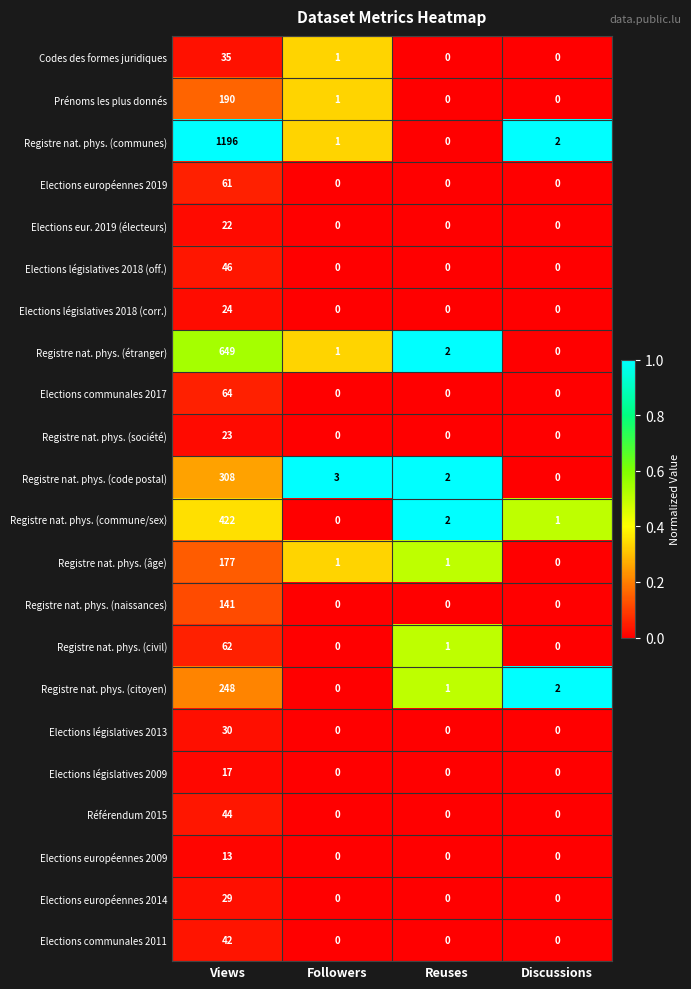

Which series changed the most between Followers and Discussions?

Registre nat. phys. (code postal)